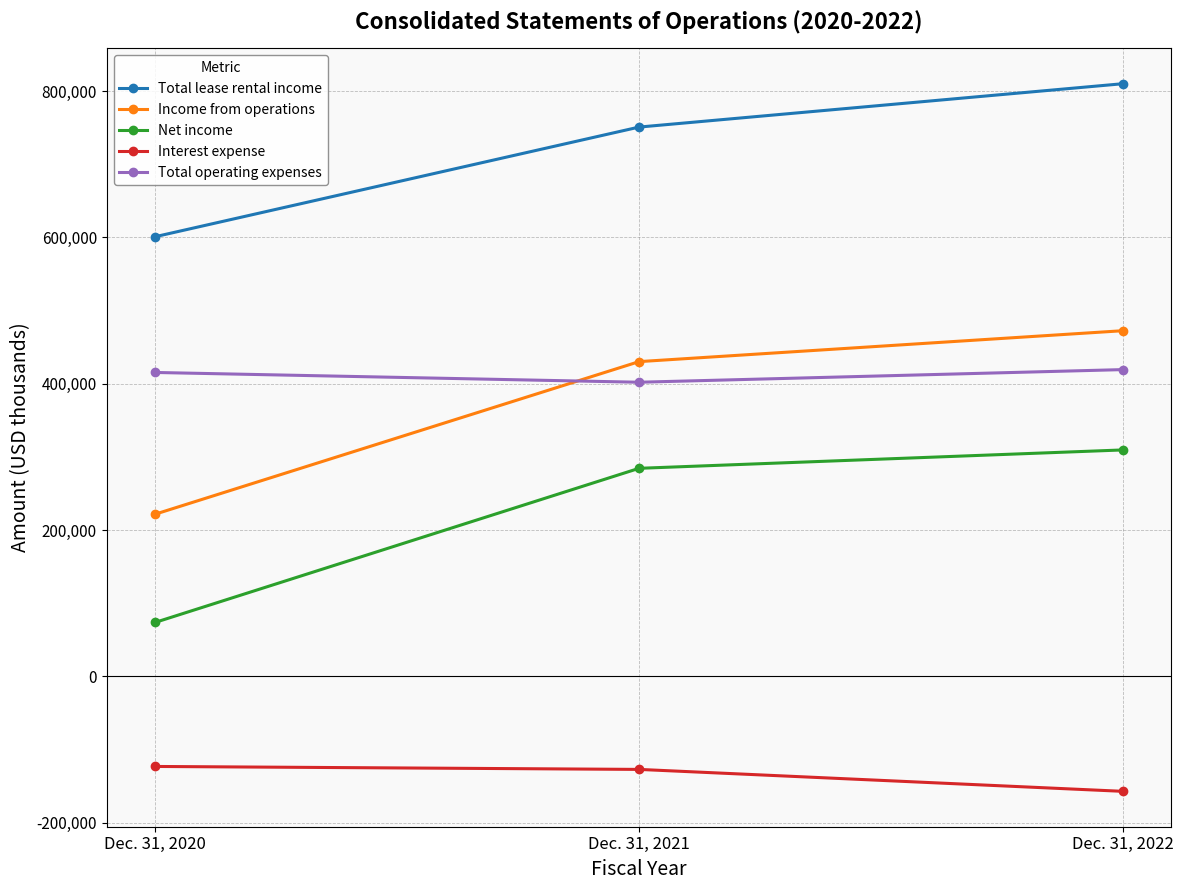

Which series changed the most between Dec. 31, 2020 and Dec. 31, 2022?

Income from operations